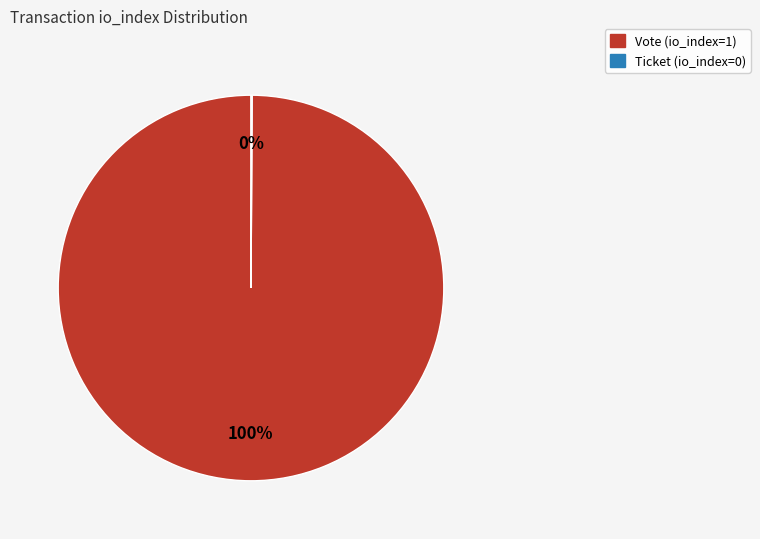

Is it true that Vote (io_index=1) is 93% of the pie?

False